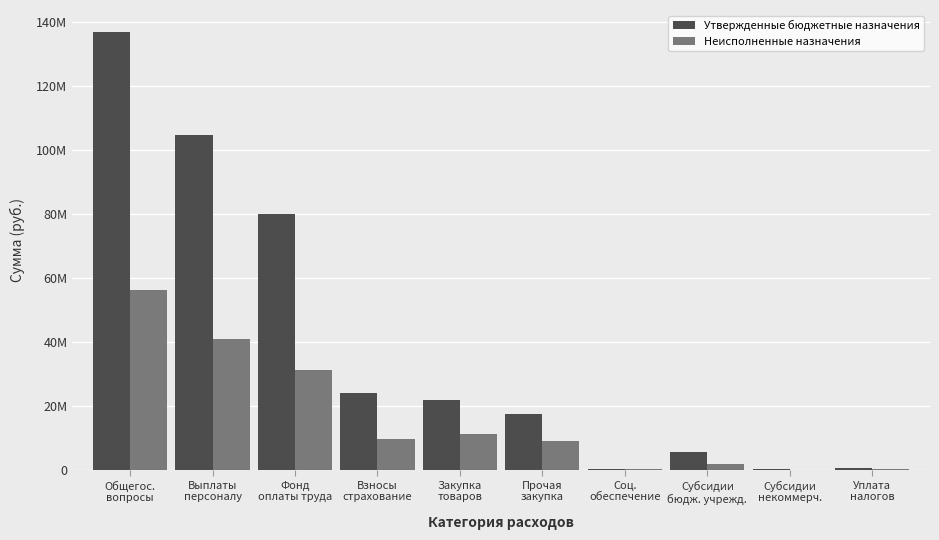

Are the bars grouped side by side (vs. stacked)?

Yes